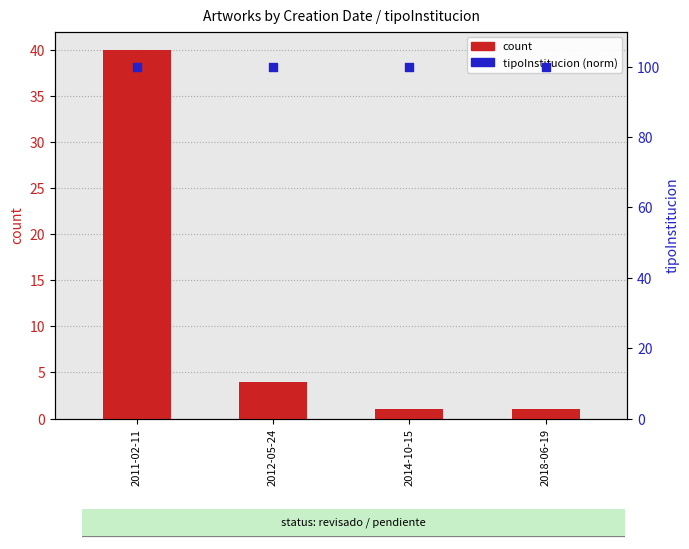

At how many categories does at least one series exceed 2?

4